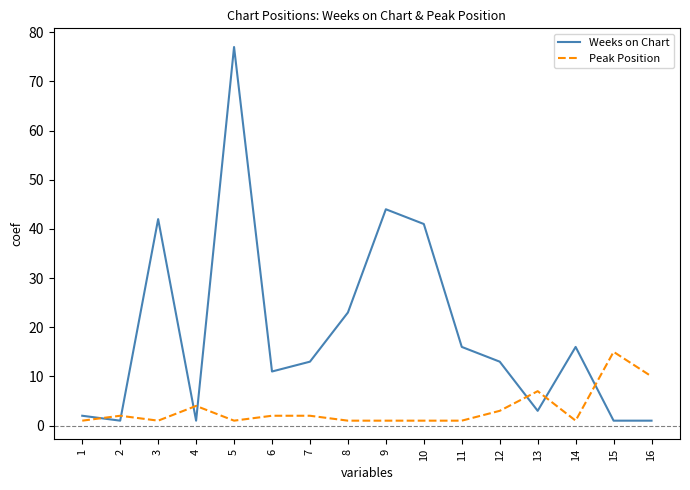

Between 5 and 10, which series saw the biggest shift?

Weeks on Chart